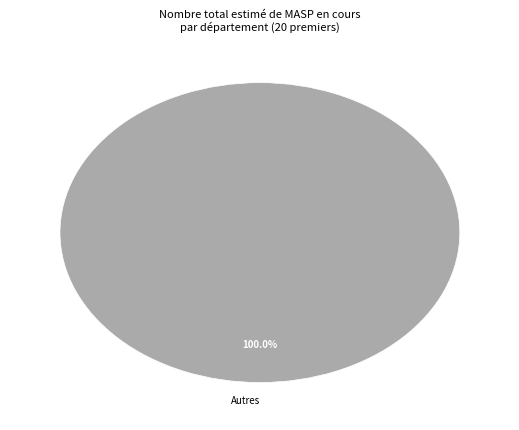

How many slices are in this pie chart?

1